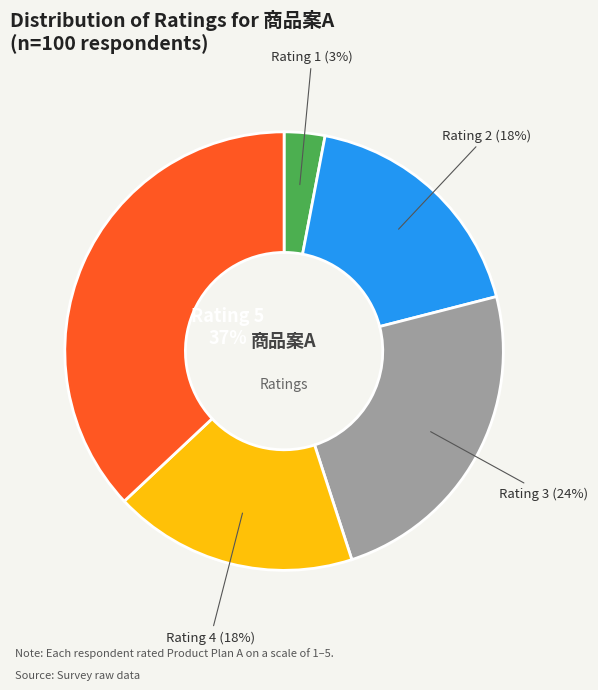

Count the number of slices in the pie.

5